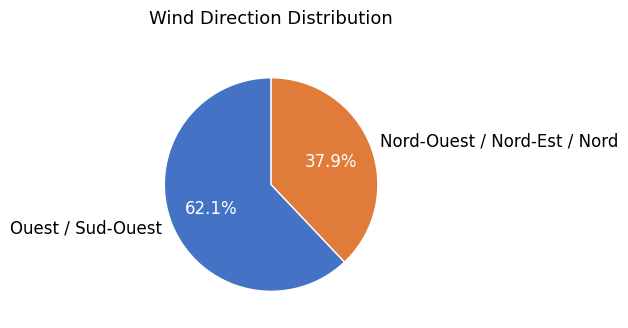

Approximately how many times larger is the value at Nord-Ouest / Nord-Est / Nord compared to Ouest / Sud-Ouest?

0.6